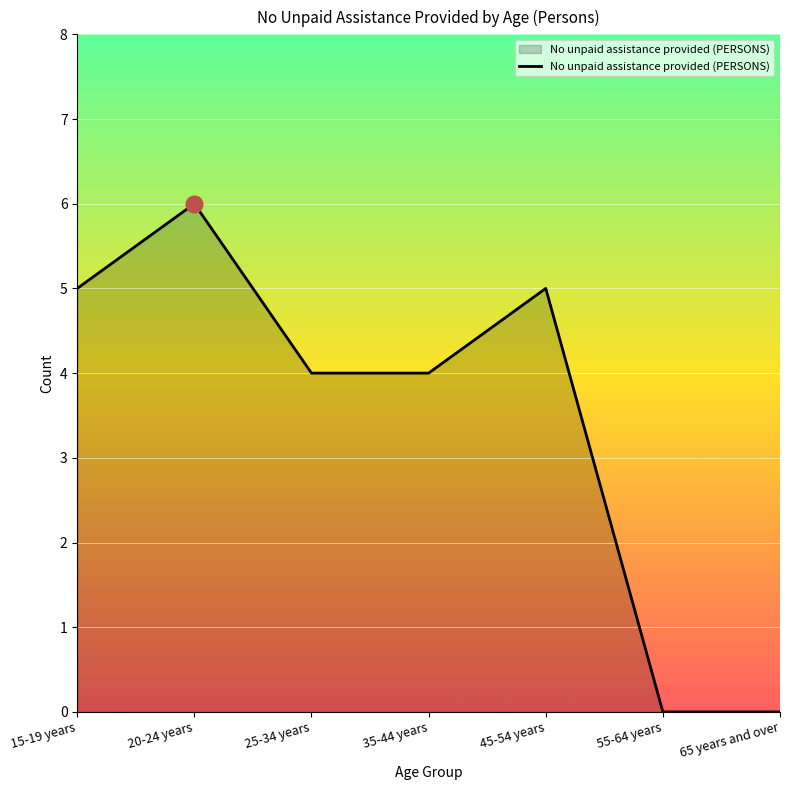

True or false: the data shows 4 at 20-24 years.

False